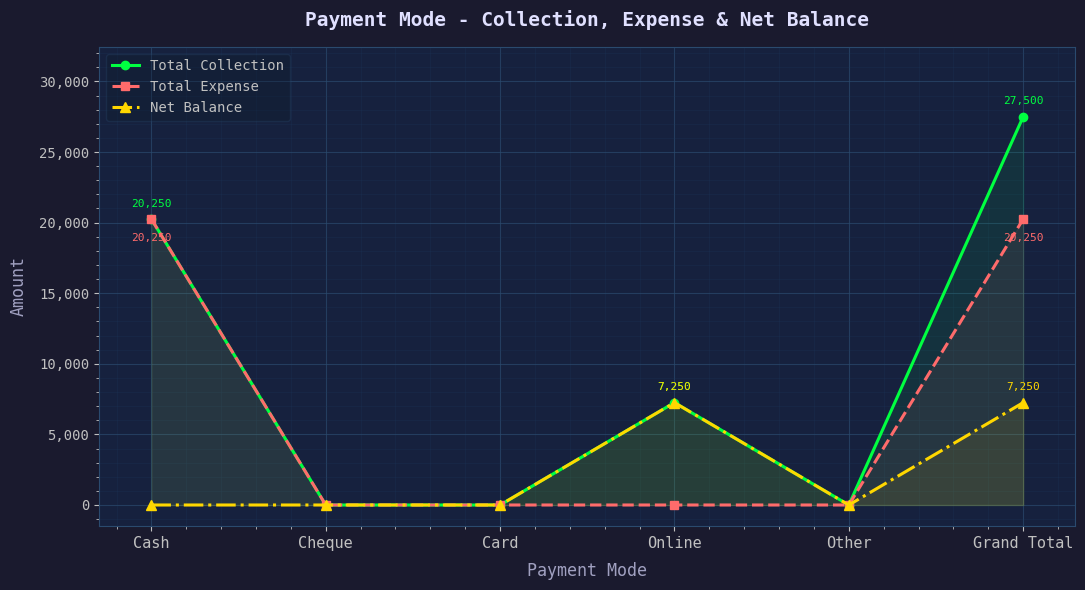

True or false: Total Expense and Total Collection cross at least once.

False